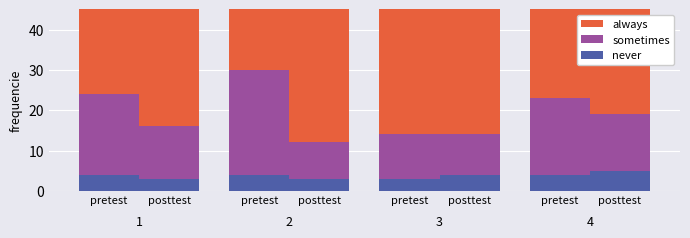

Reading left to right, transcribe all the data shown in this chart.

never: pretest=4	posttest=3	pretest=4	posttest=3	pretest=3	posttest=4	pretest=4	posttest=5
sometimes: pretest=20	posttest=13	pretest=26	posttest=9	pretest=11	posttest=10	pretest=19	posttest=14
always: pretest=36	posttest=35	pretest=36	posttest=35	pretest=35	posttest=36	pretest=36	posttest=36